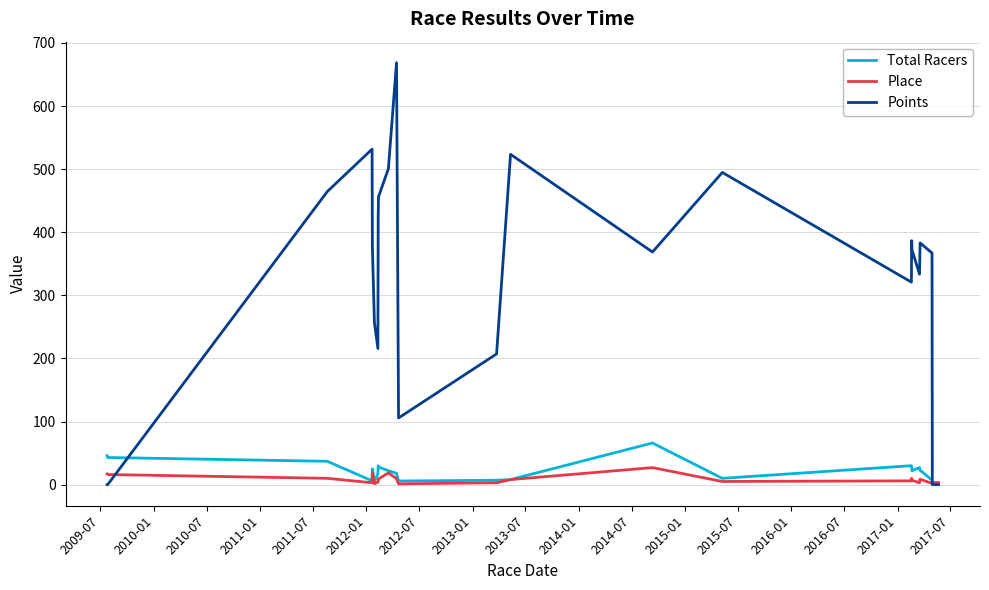

What are all the series names shown in the legend?

Total Racers, Place, Points